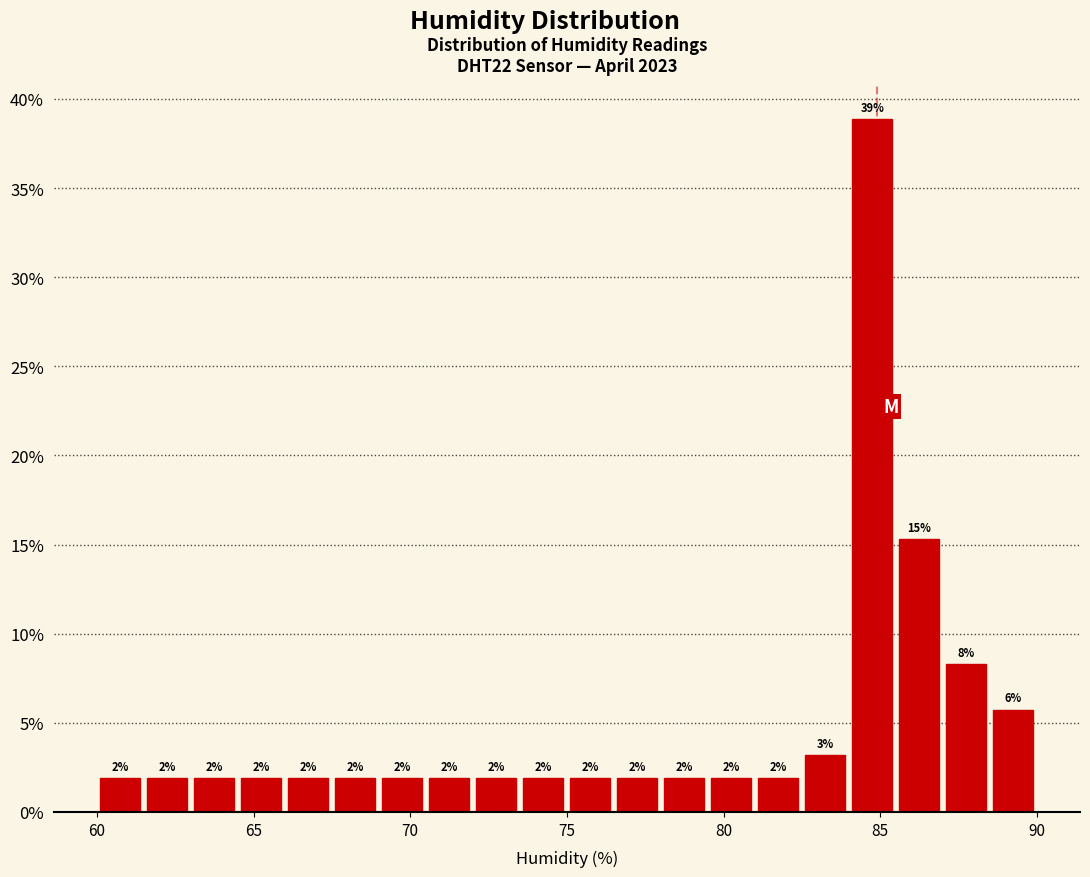

Around what value on the x-axis is the tallest bar? Give the approximate position of its centre, as read against the axis.

85.0